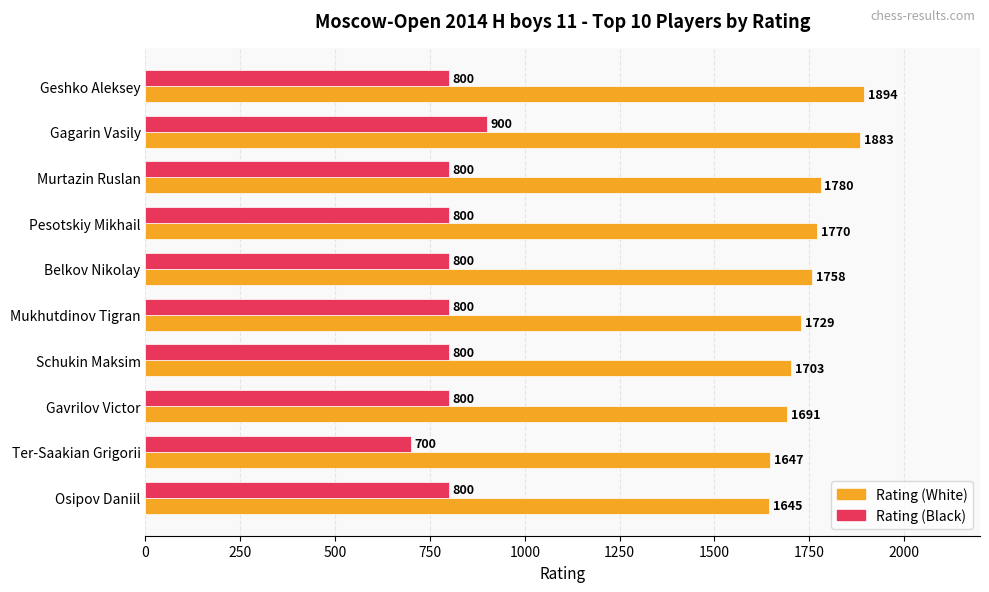

At which category is the sum across all series the highest?

Gagarin Vasily